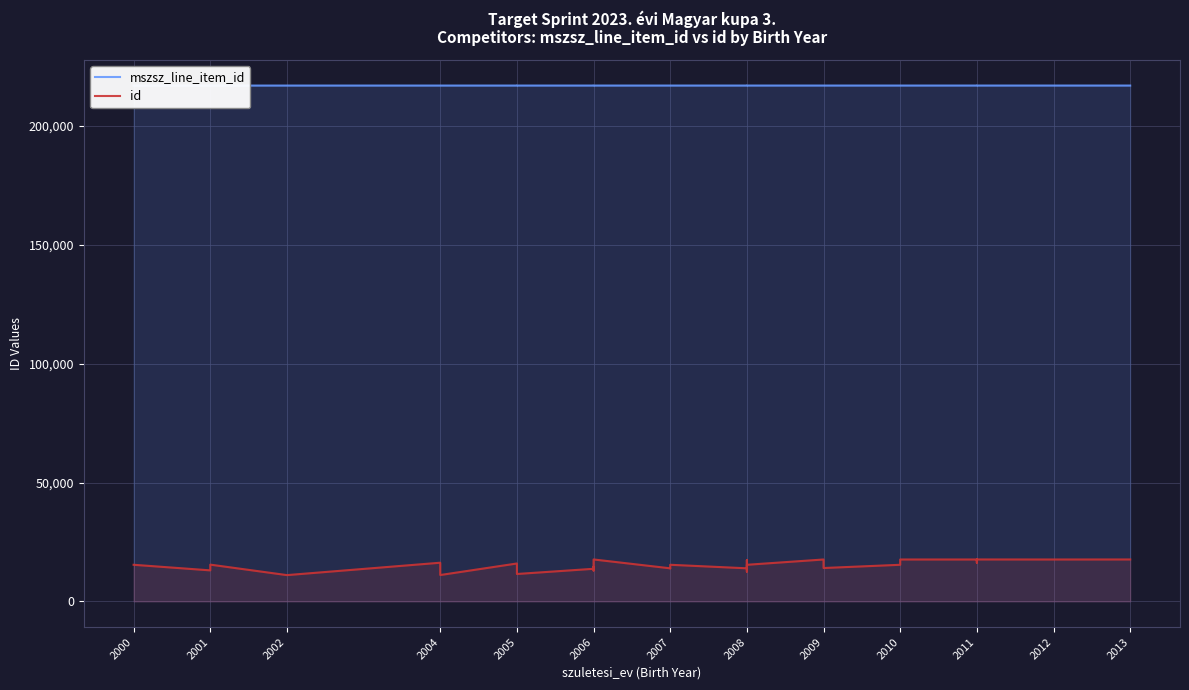

Count the number of data series in this chart.

2